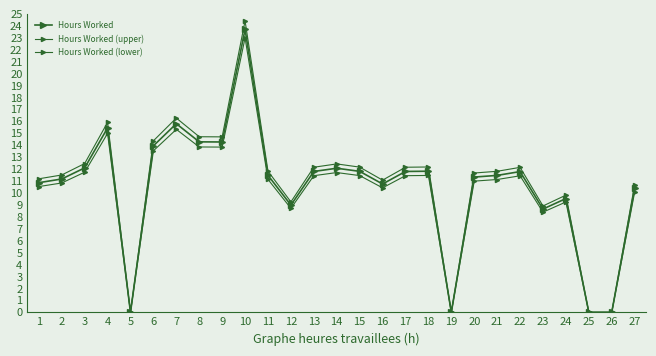

What is the total value across all series at 23?

26.0